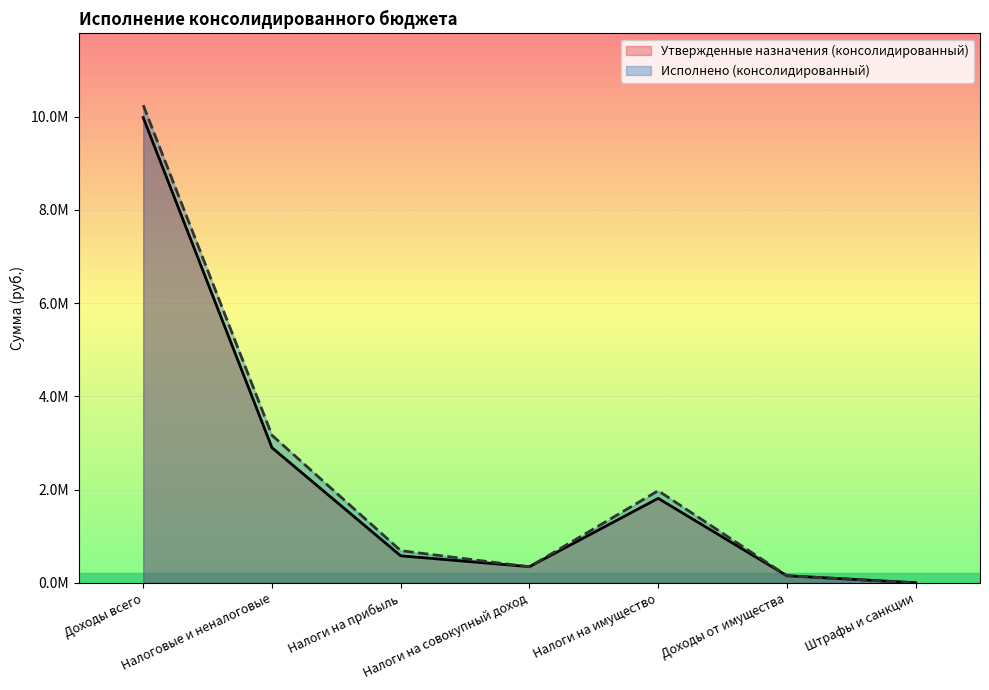

At which label does Исполнено (консолидированный) reach its minimum?

Штрафы и санкции